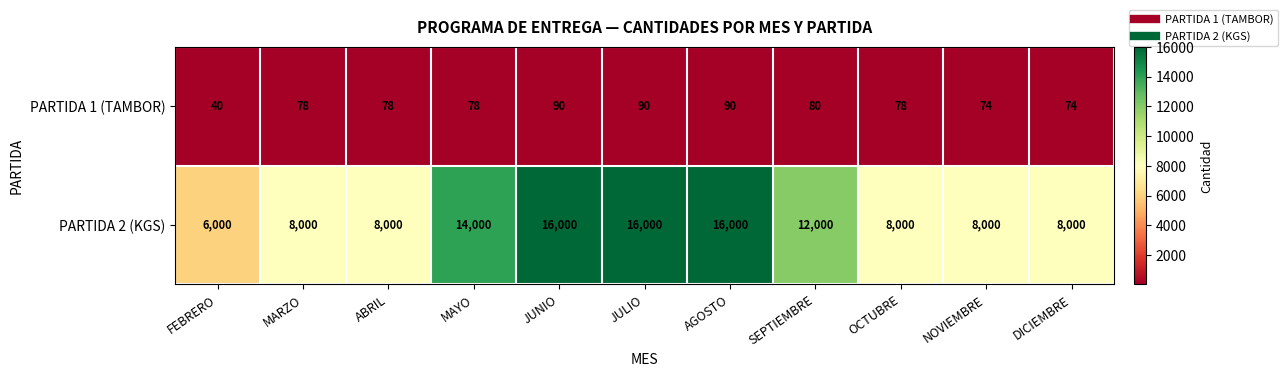

At which label is PARTIDA 2 (KGS) closest to 11000?

SEPTIEMBRE